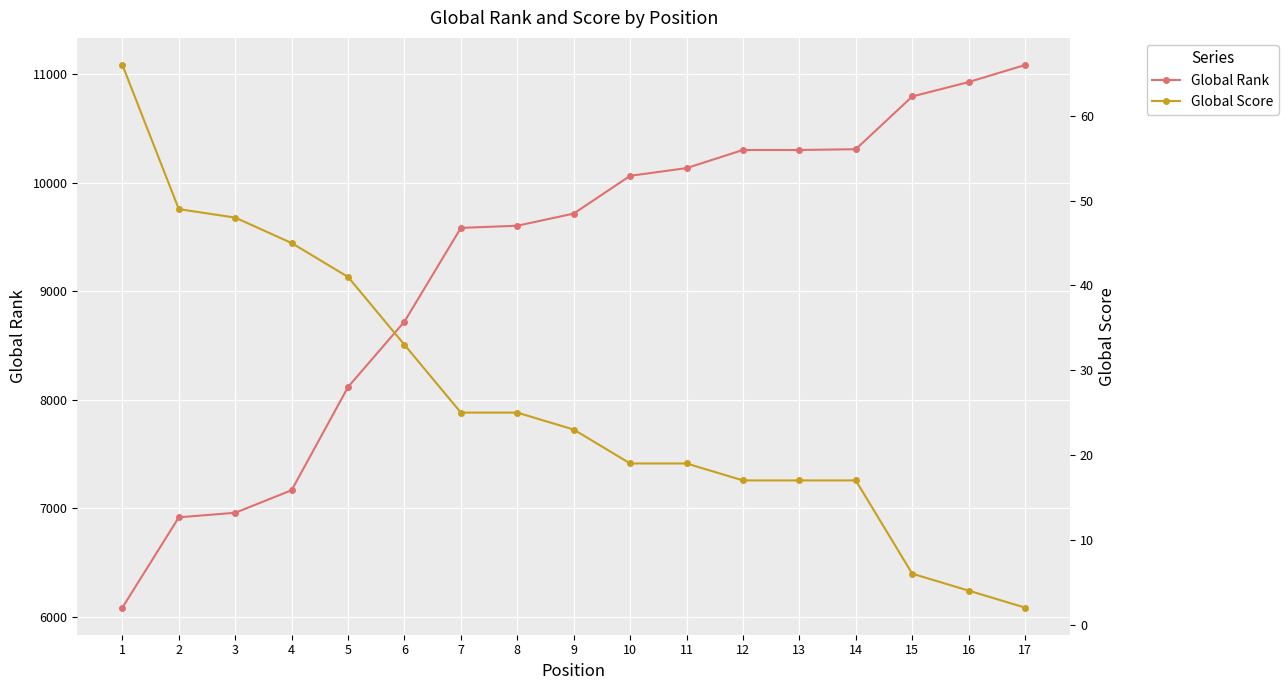

At how many categories does at least one series exceed 1118?

17